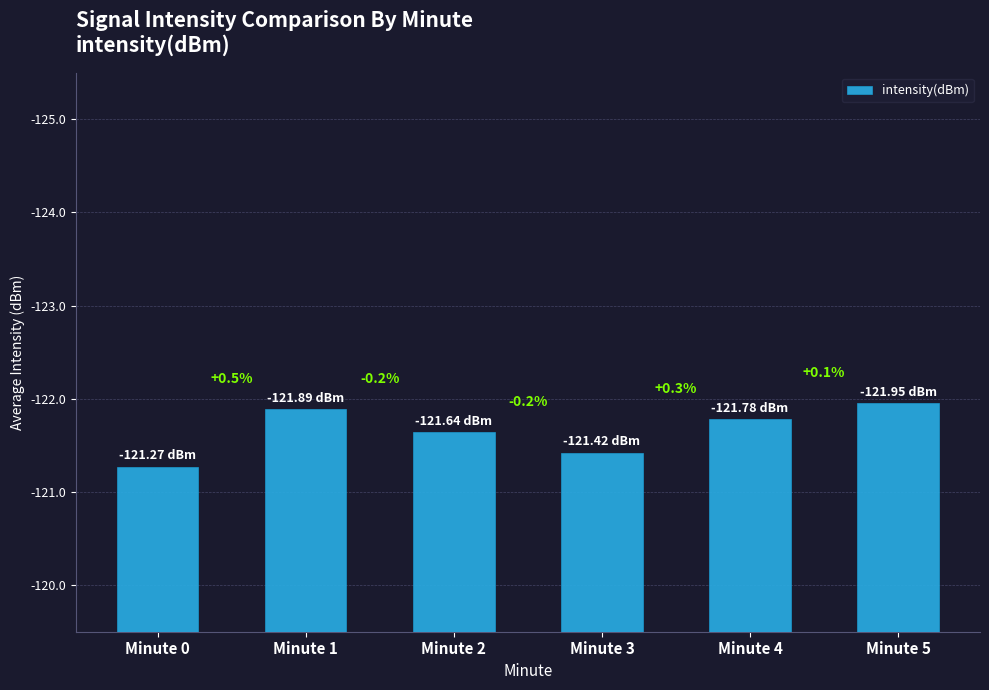

What is the difference between the maximum and minimum values?

0.7